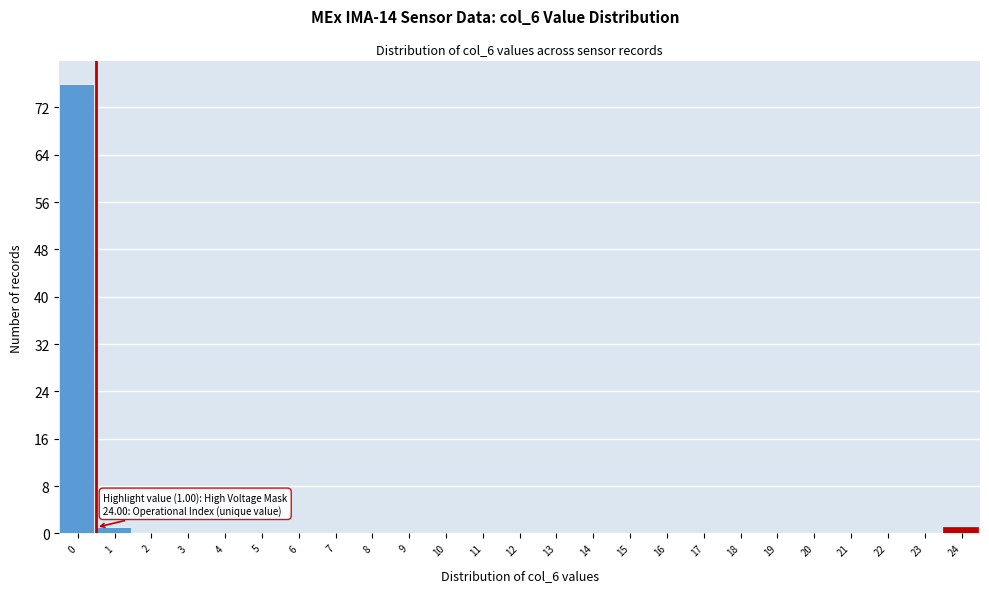

Reading left to right, what are all the values shown in this chart?

0=76	1=1	2=0	3=0	4=0	5=0	6=0	7=0	8=0	9=0	10=0	11=0	12=0	13=0	14=0	15=0	16=0	17=0	18=0	19=0	20=0	21=0	22=0	23=0	24=1